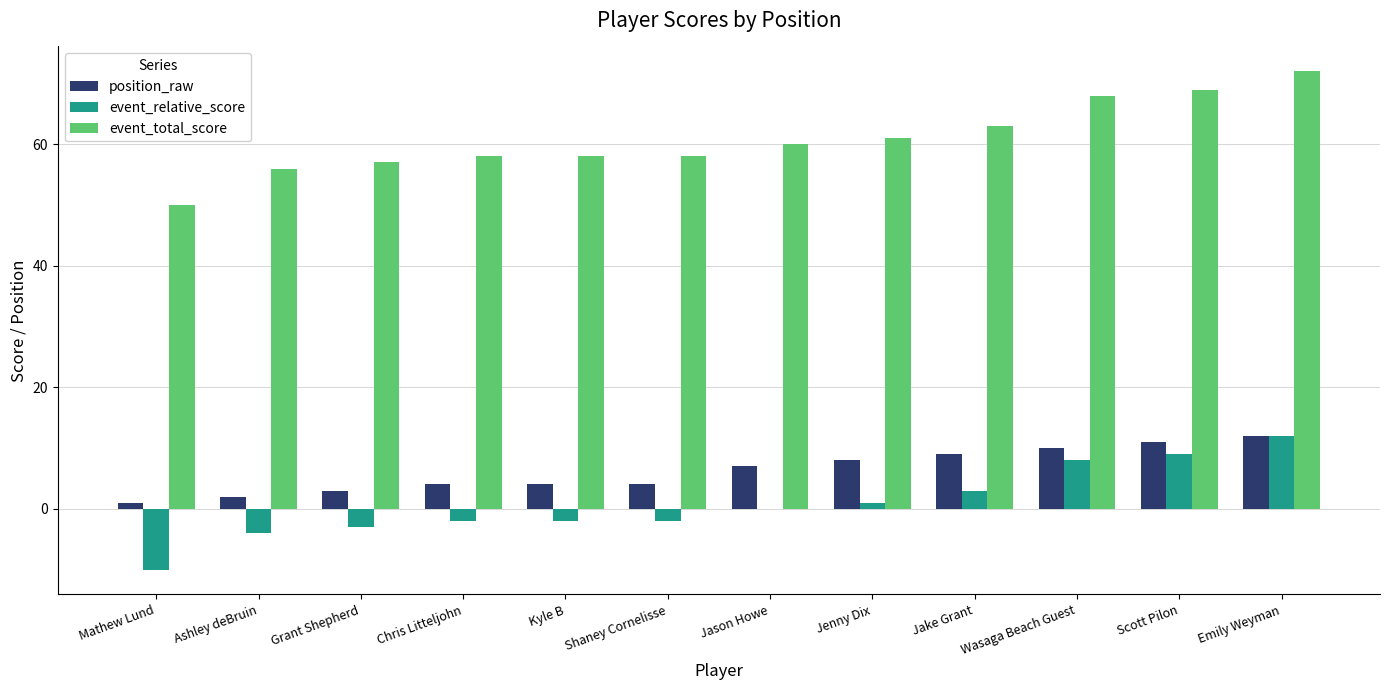

Is it true that position_raw equals 10 at Wasaga Beach Guest?

True